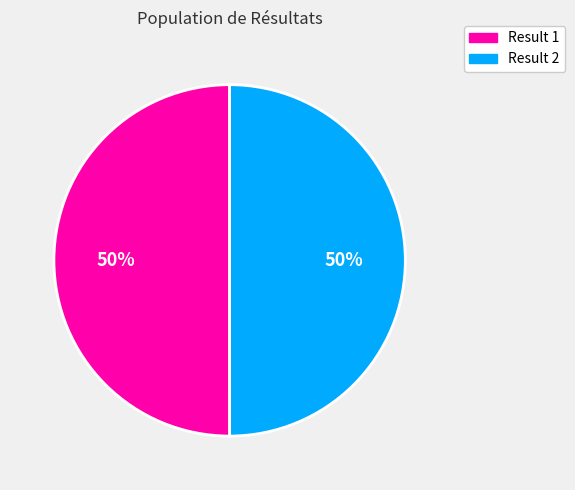

Is it true that Result 1 is 50% of the pie?

True